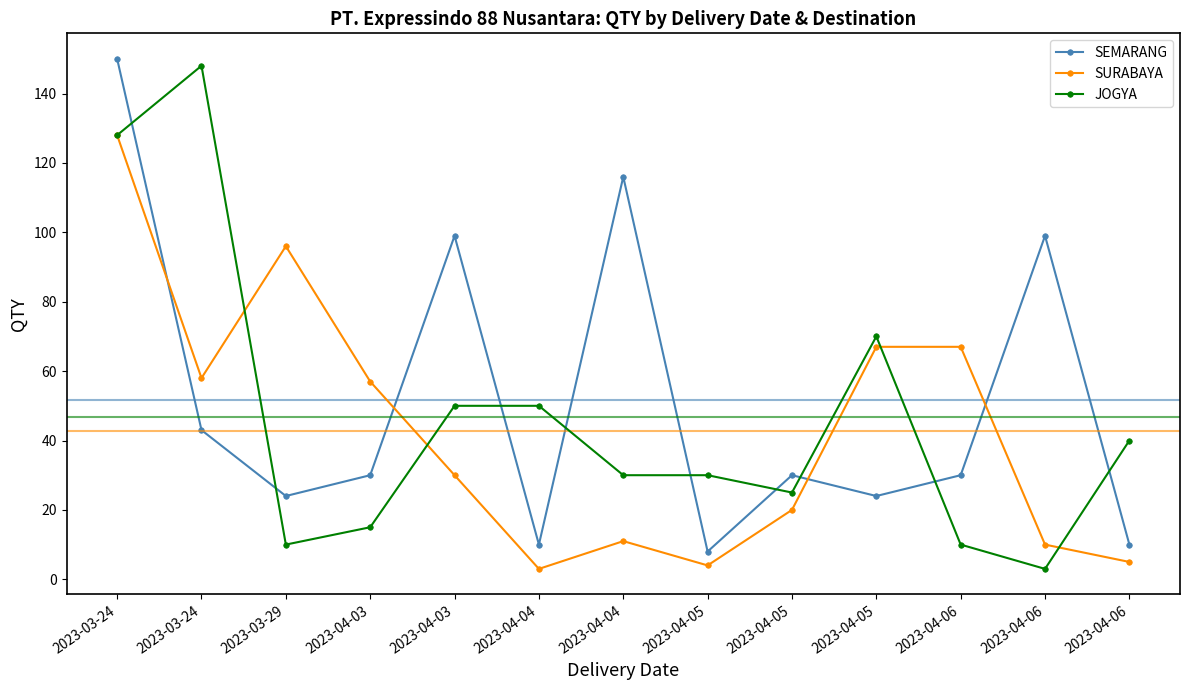

List the series in order of their overall mean, lowest first.

SURABAYA, JOGYA, SEMARANG